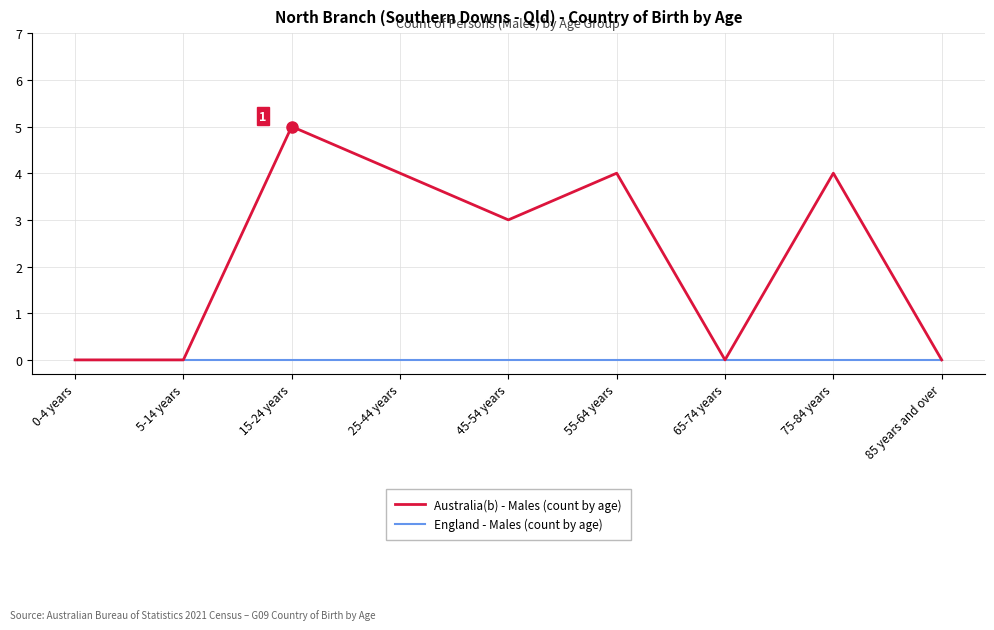

At which label does Australia(b) - Males (count by age) first exceed 3?

15-24 years